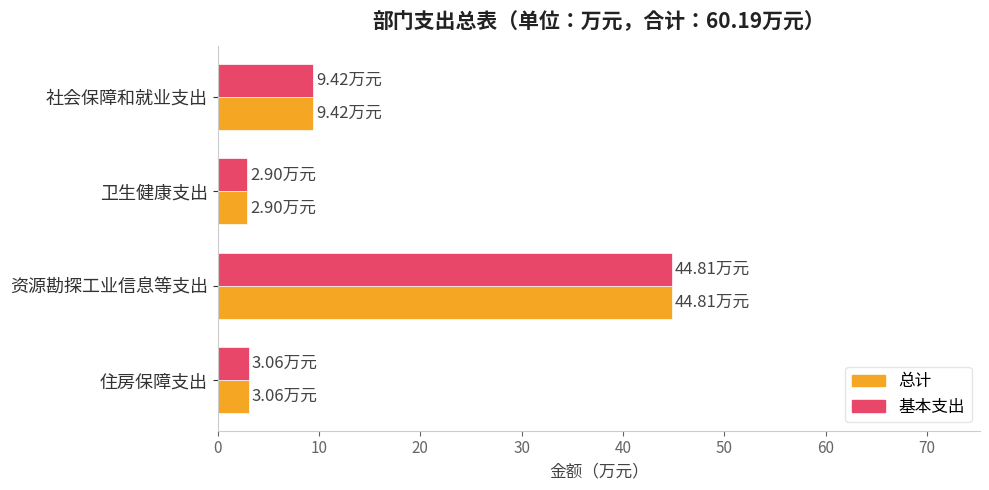

At how many categories does at least one series exceed 22?

1